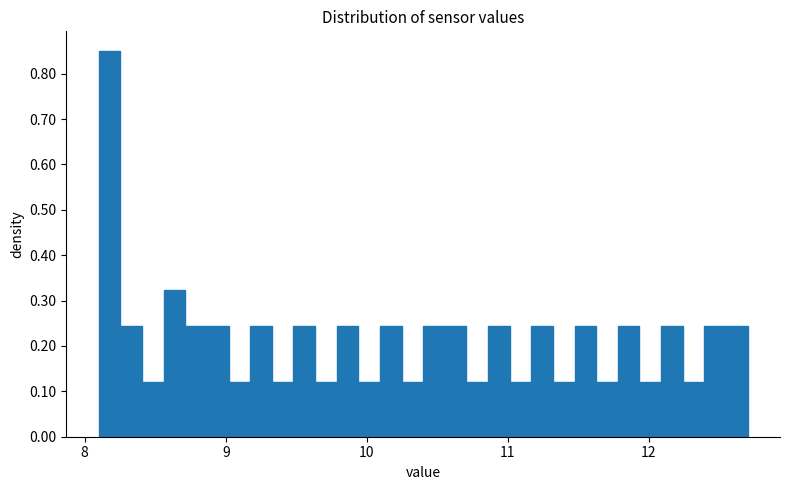

Around what value on the x-axis is the tallest bar? Give the approximate position of its centre, as read against the axis.

8.2